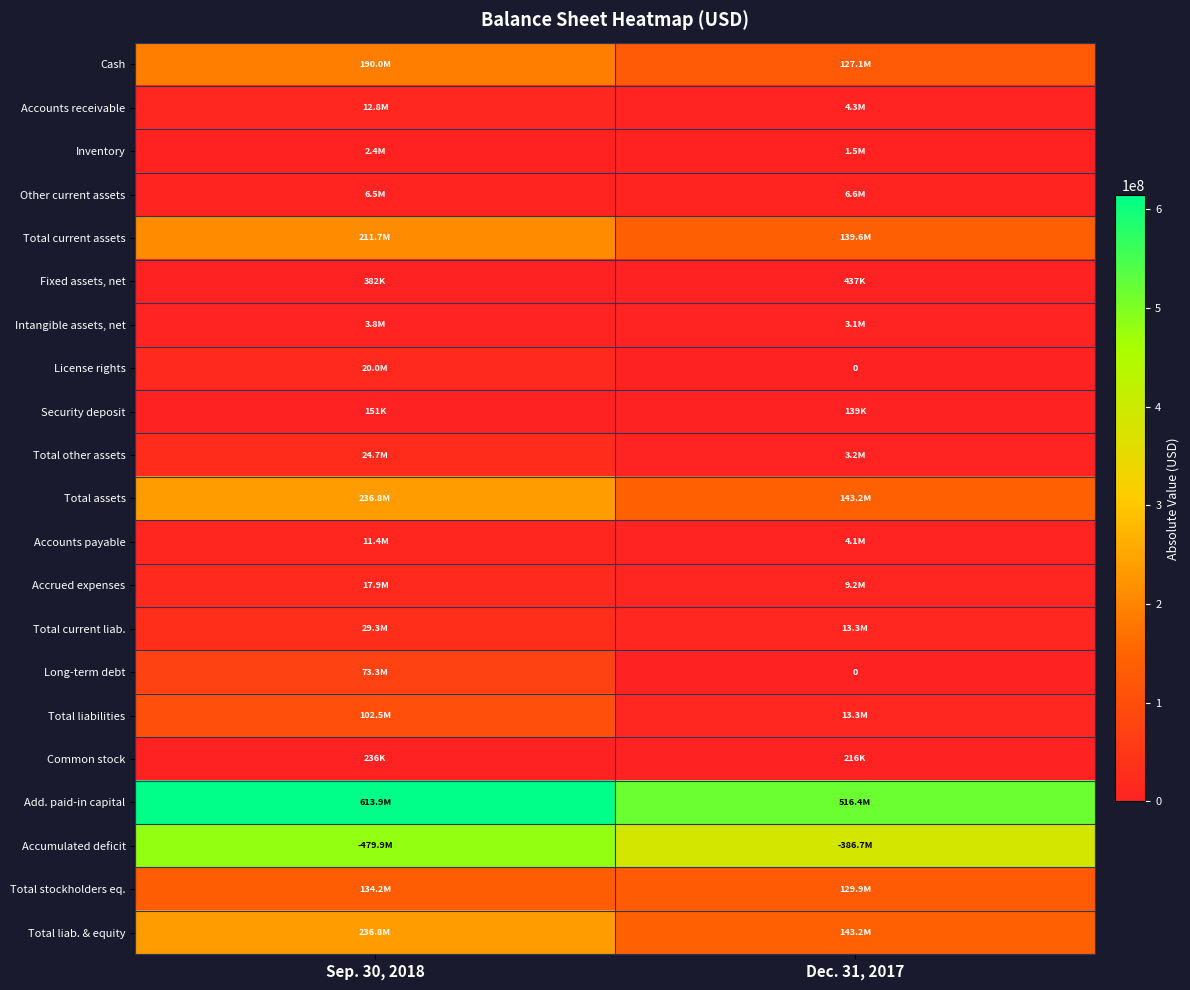

The Accounts receivable series shows 3136396 at Sep. 30, 2018. True or false?

False